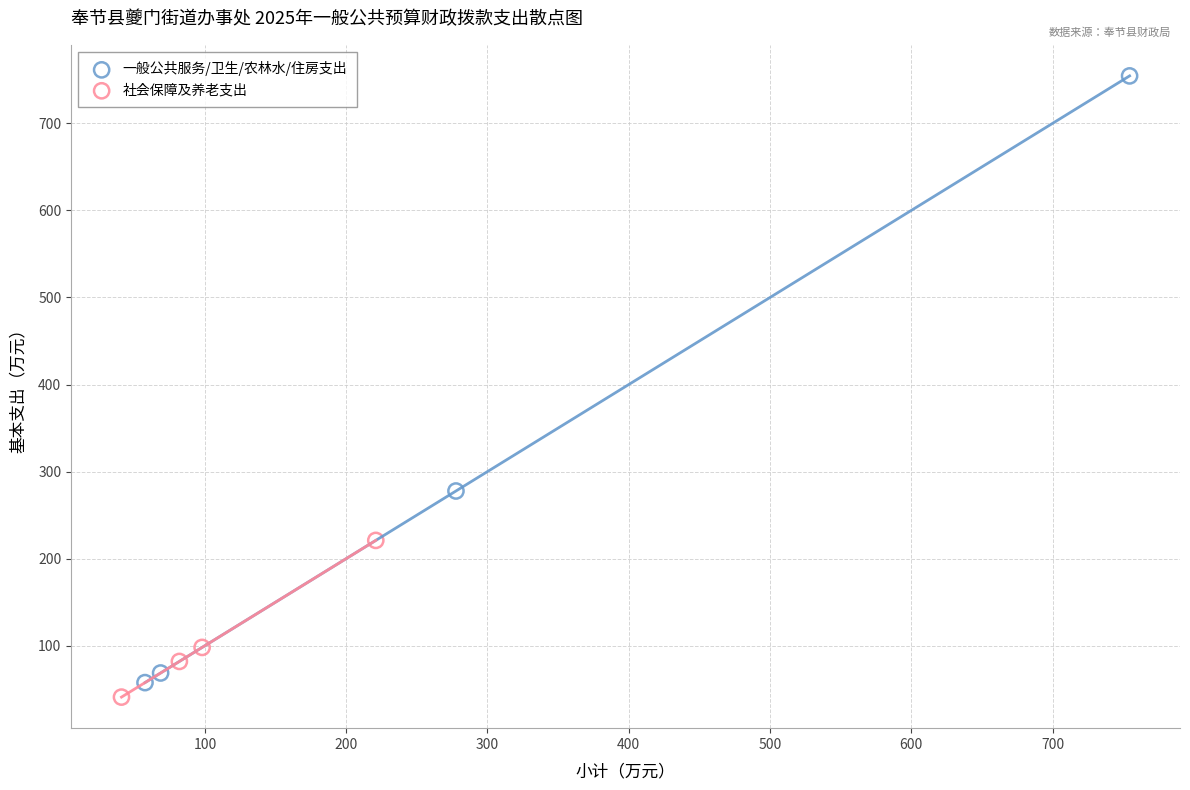

What are all the series names shown in the legend?

一般公共服务/卫生/农林水/住房支出, 社会保障及养老支出